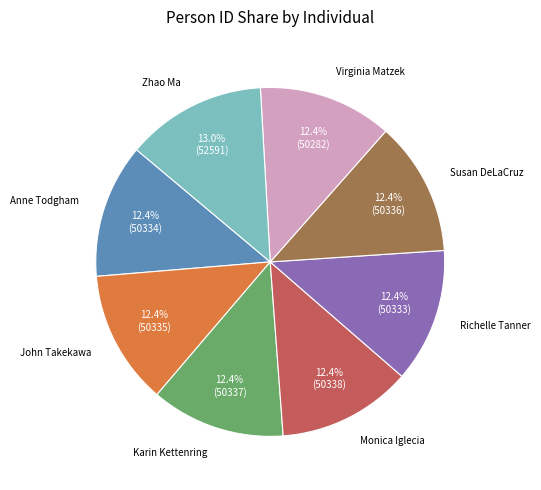

Does any single category account for the majority?

No